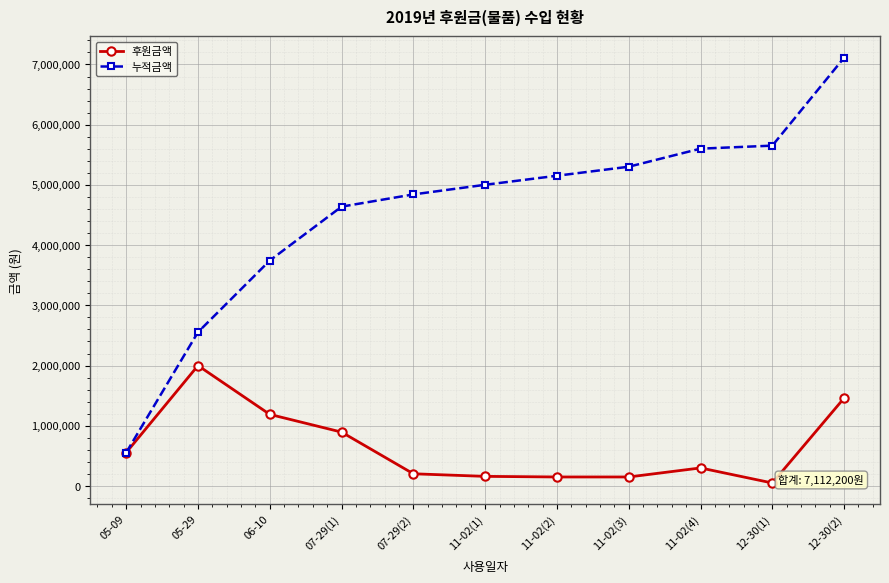

What are all the series names shown in the legend?

후원금액, 누적금액